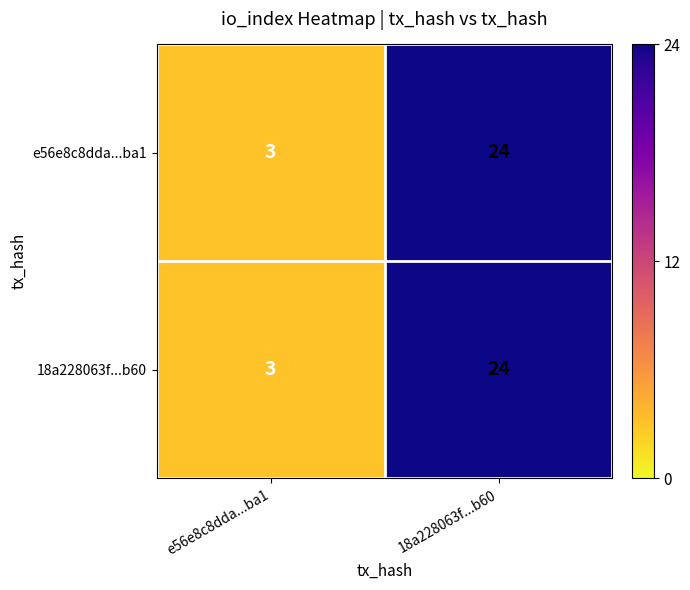

The 18a228063f...b60 series shows 16 at 18a228063f...b60. True or false?

False